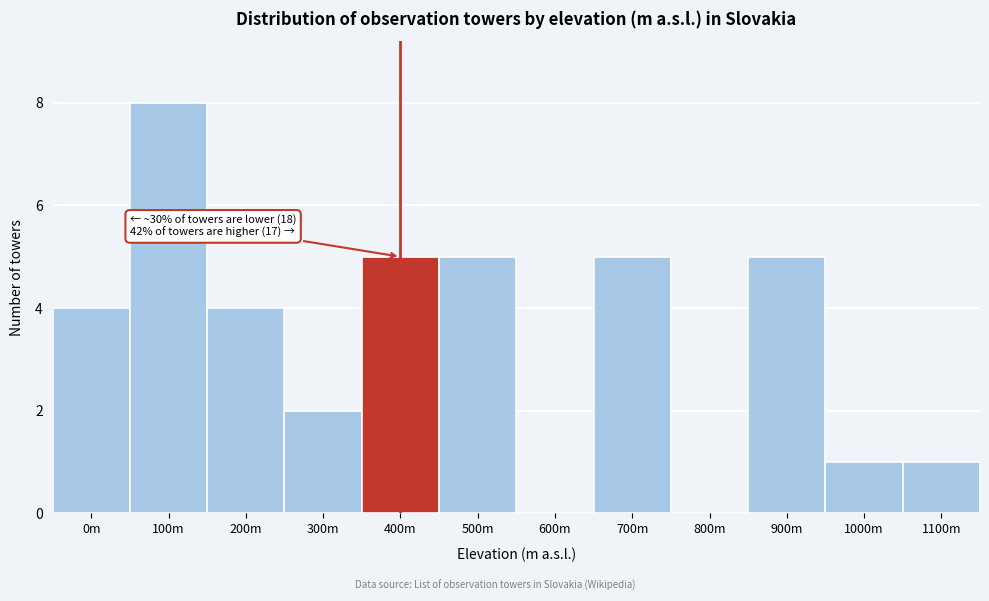

Reading left to right, transcribe all the data shown in this chart.

0m=4	100m=8	200m=4	300m=2	400m=5	500m=5	600m=0	700m=5	800m=0	900m=5	1000m=1	1100m=1